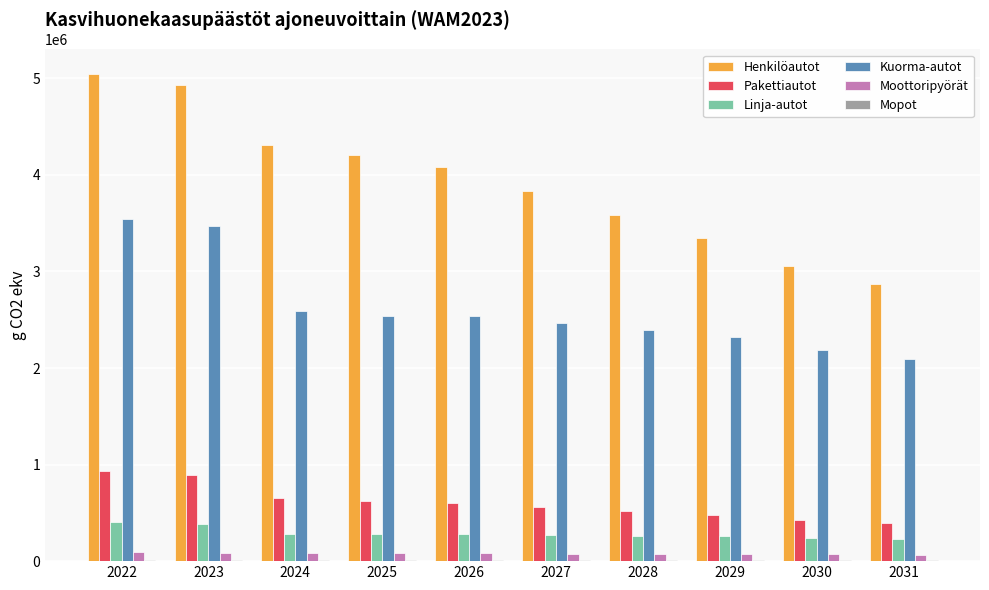

The value of Kuorma-autot at 2027 is 1686130.7. True or false?

False